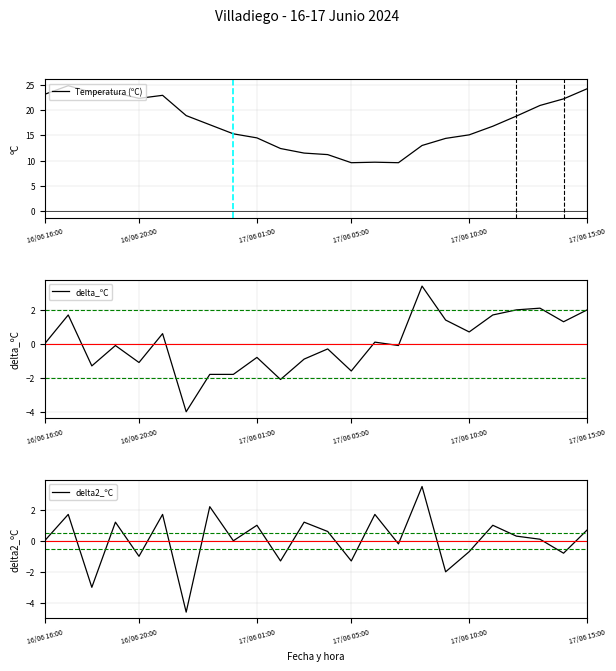

True or false: delta_ºC has a value of 2.1 at 21.

True